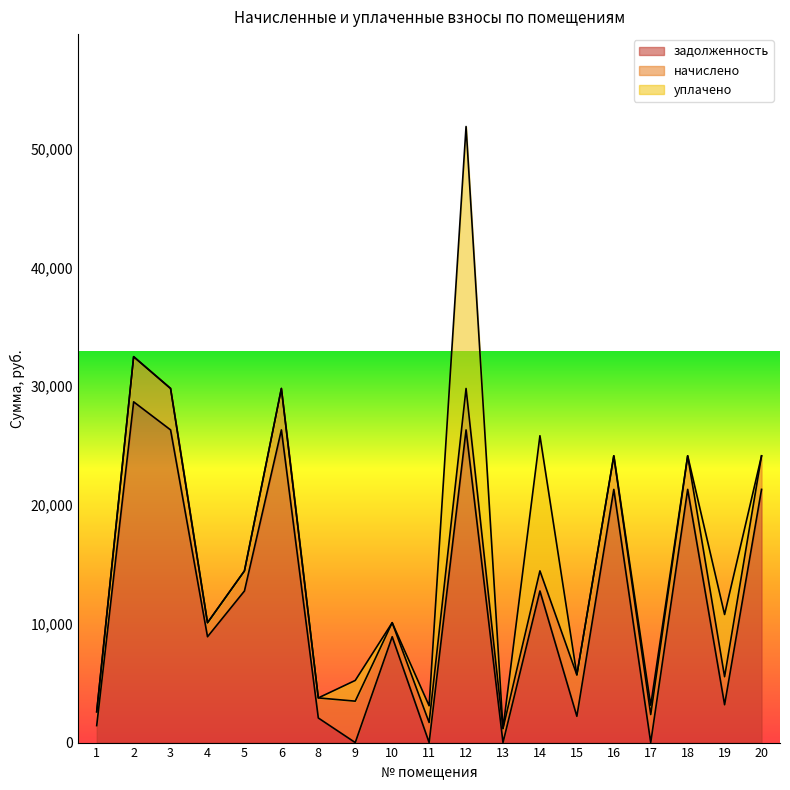

Where do уплачено and задолженность first cross each other?

8 and 9